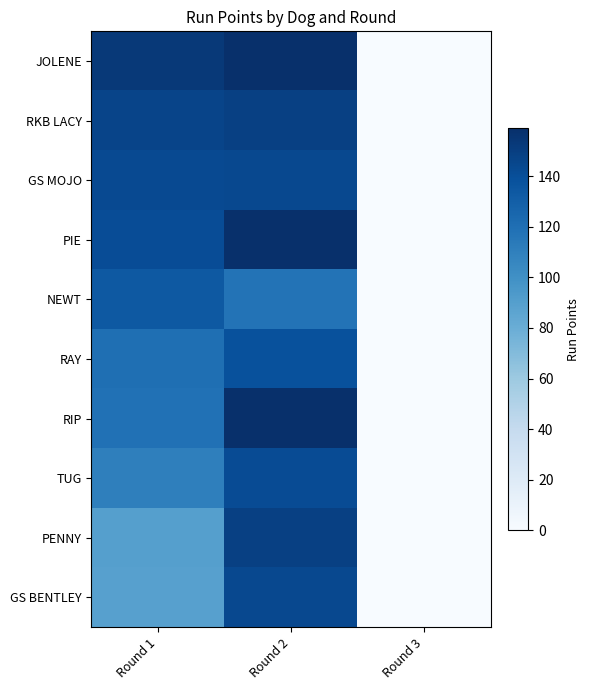

What is the total value across all series at Round 2?

1462